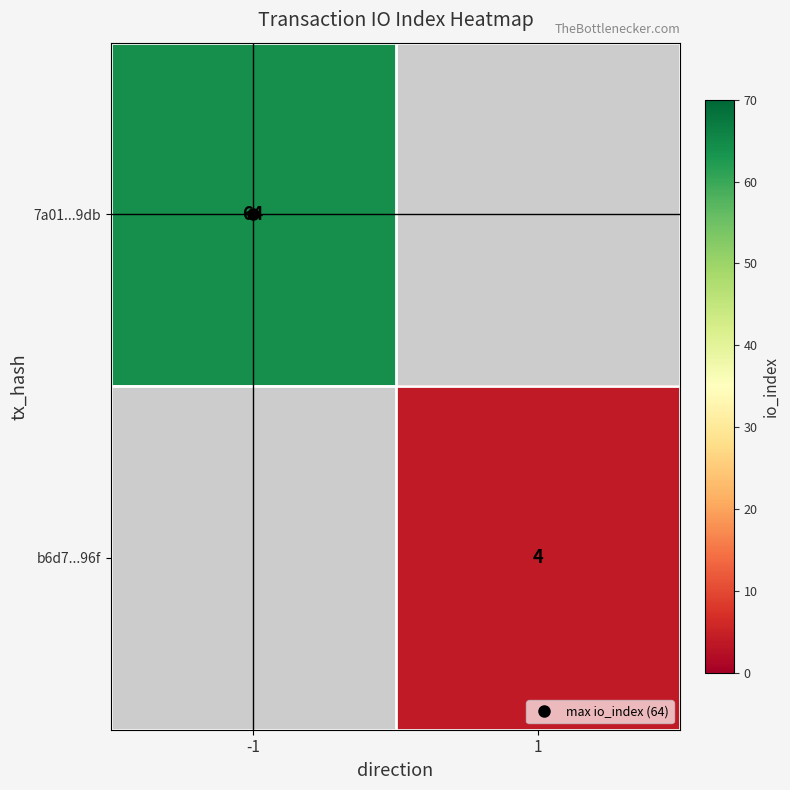

How many values in b6d7...96f are above zero?

1